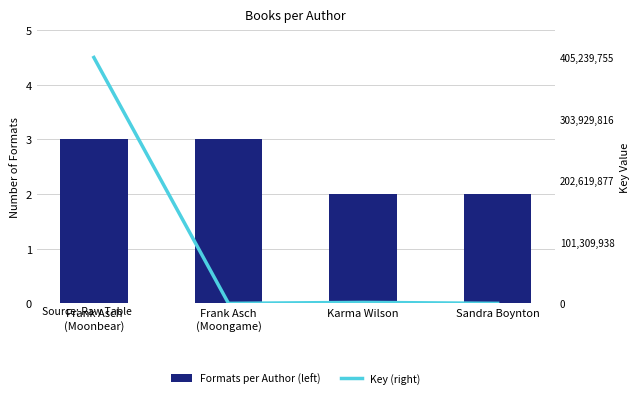

Between Karma Wilson and Sandra Boynton, which series saw the biggest shift?

Key (right)